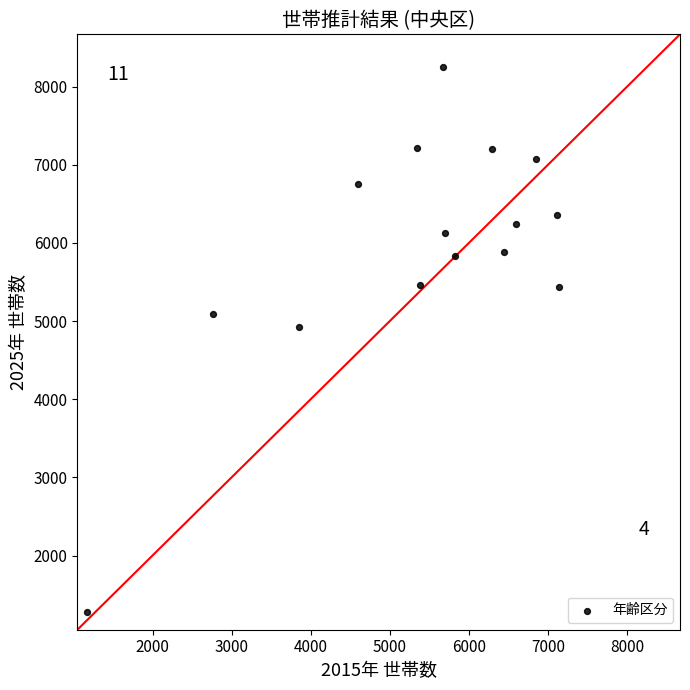

What Y value in the scatter plot is closest to 4764?

4918.7